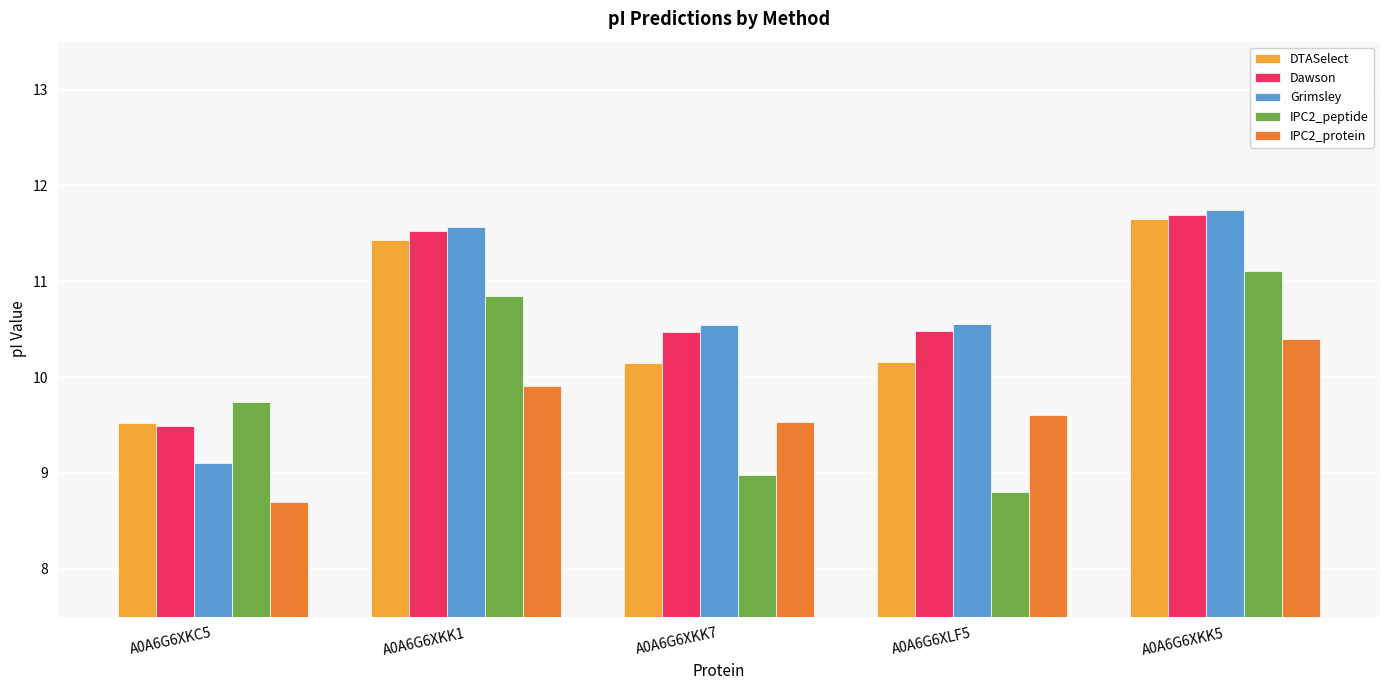

Count the number of categories in the chart.

5